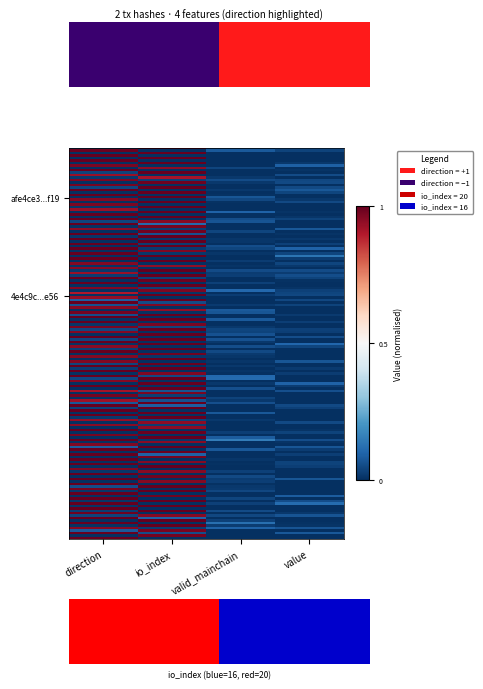

Rank the series by their average value, from highest to lowest.

afe4ce3dbce33ecc077e8c6e38f8fe4d7ce6f19, 4e4c9c1e45d6c2787ad6ddd14b93d7a59f9ce56